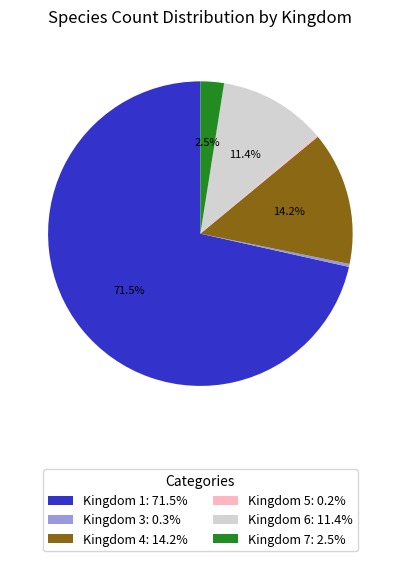

To the nearest percent, what is the average slice percentage?

17%